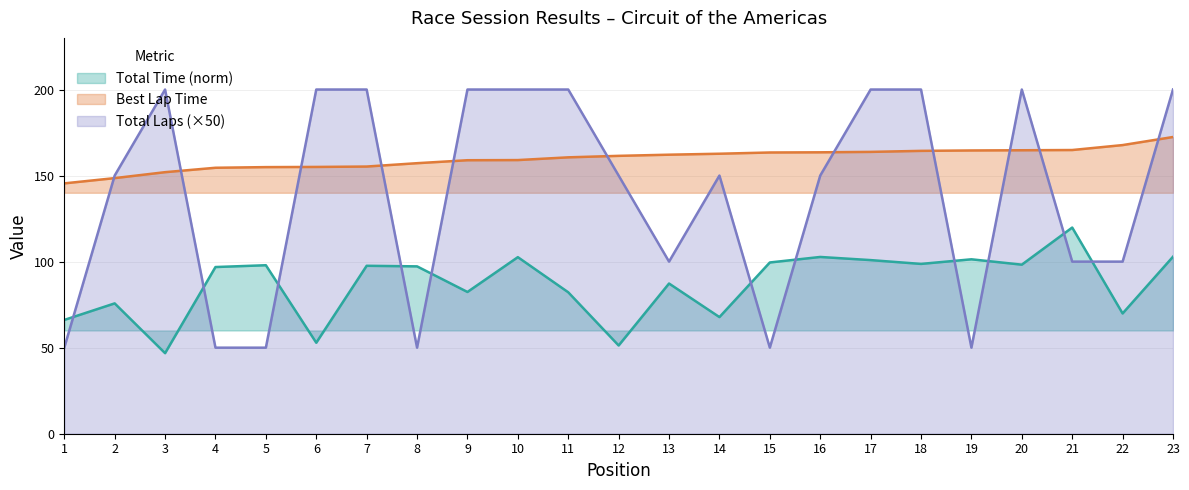

The value of Best Lap time at 19 is 66.2. True or false?

False